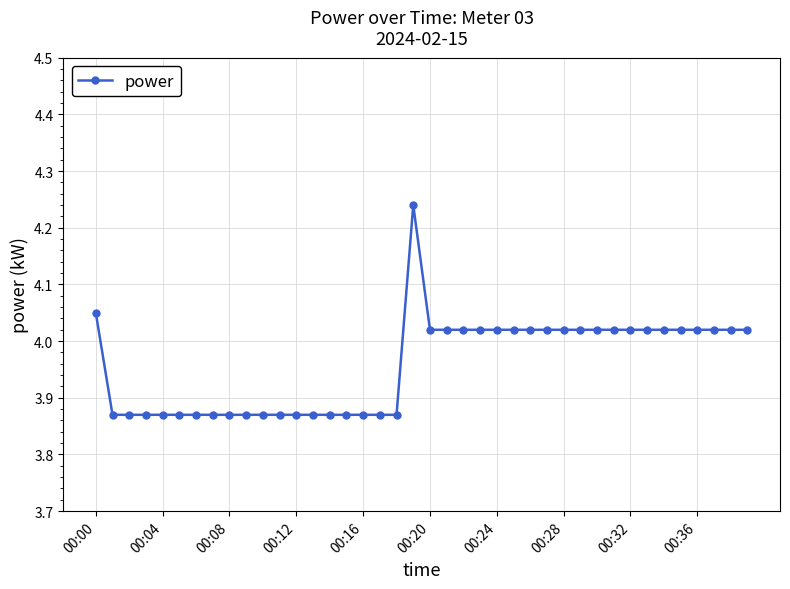

What is the difference between the maximum and minimum values?

0.4